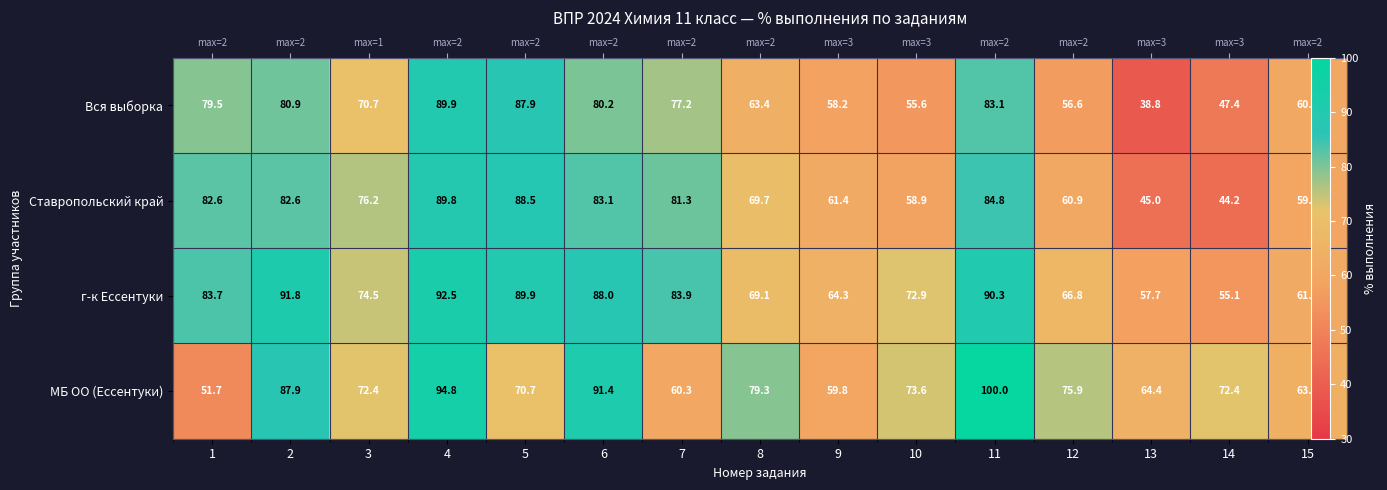

At which category does the chart reach its minimum across all series?

13